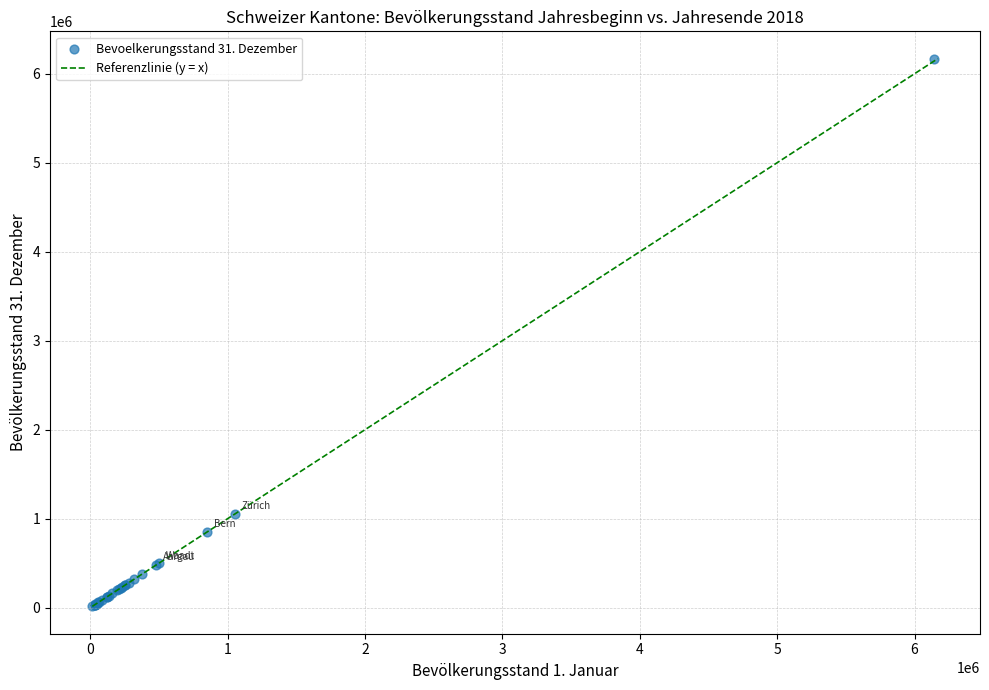

What Y value in the scatter plot is closest to 3091614?

1057472